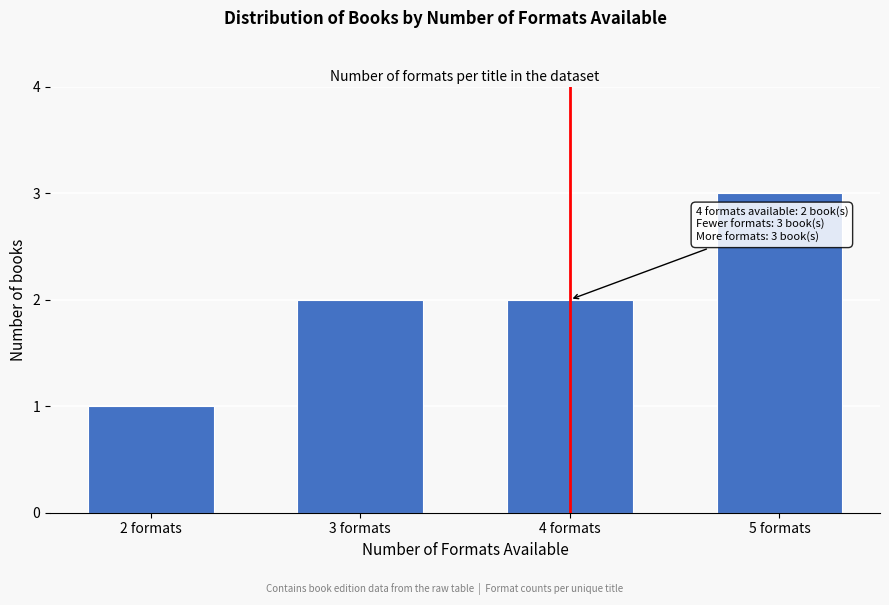

Reading left to right, what are all the values shown in this chart?

1	2	2	3